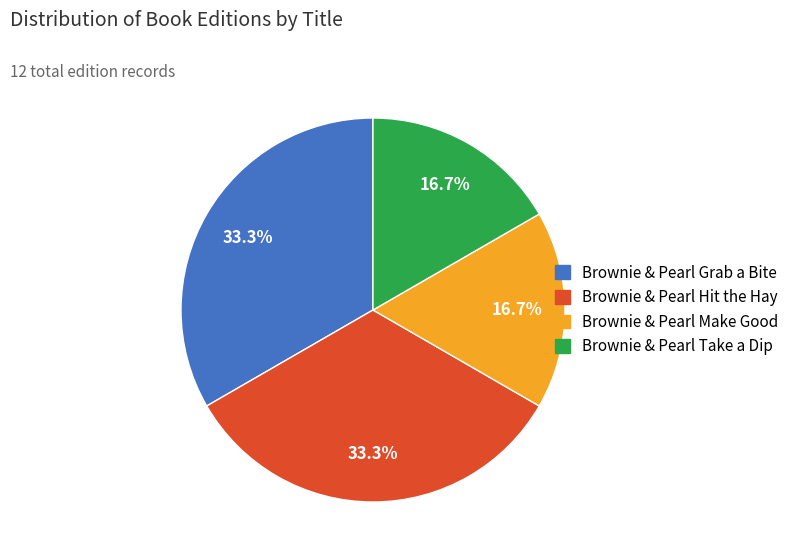

Count the number of slices in the pie.

4